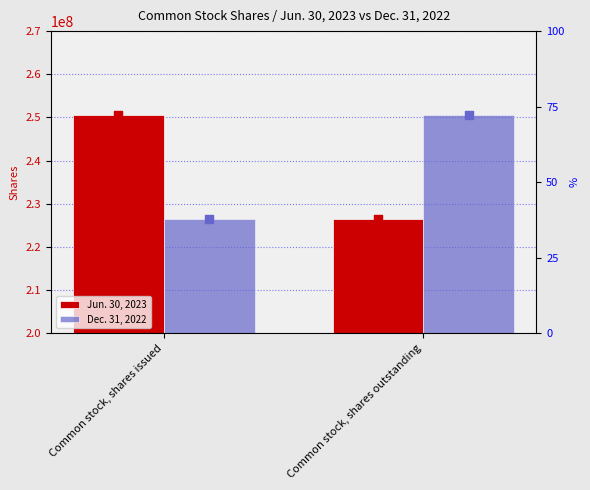

At which category is the sum across all series the highest?

Common stock, shares issued